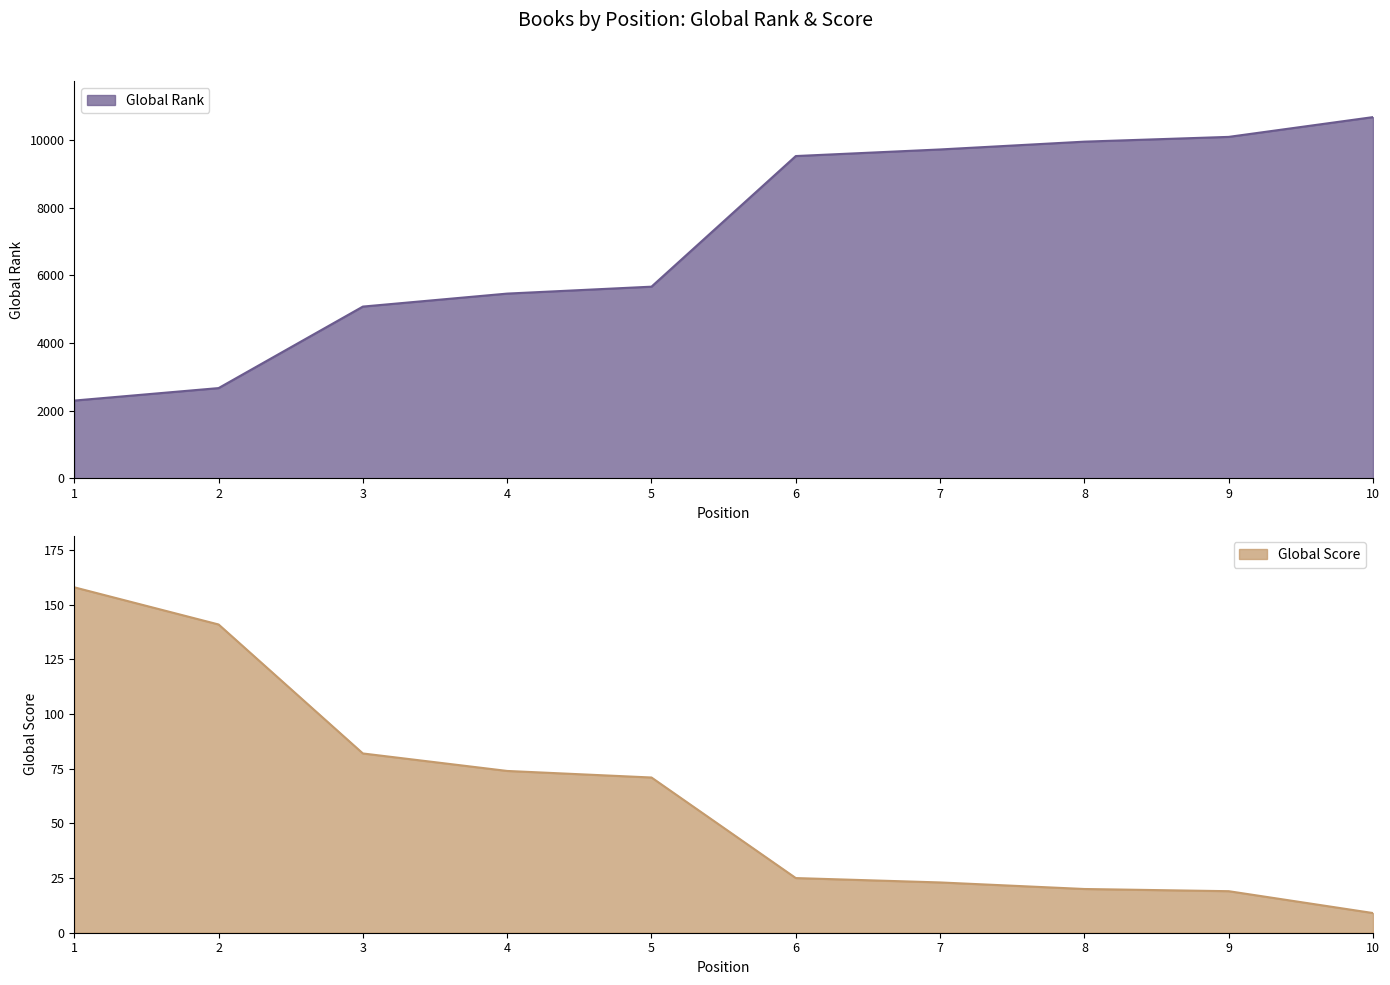

At which label does Global Score reach its peak?

1